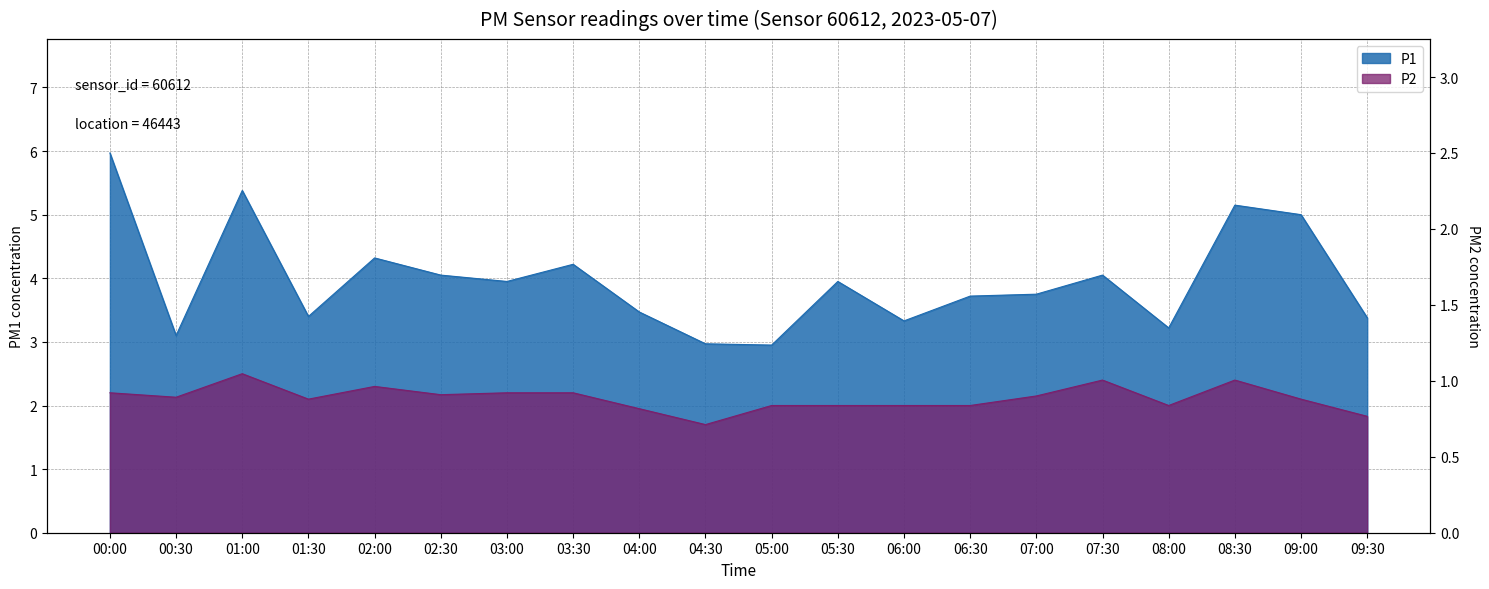

What is the minimum value shown in the chart?

1.7